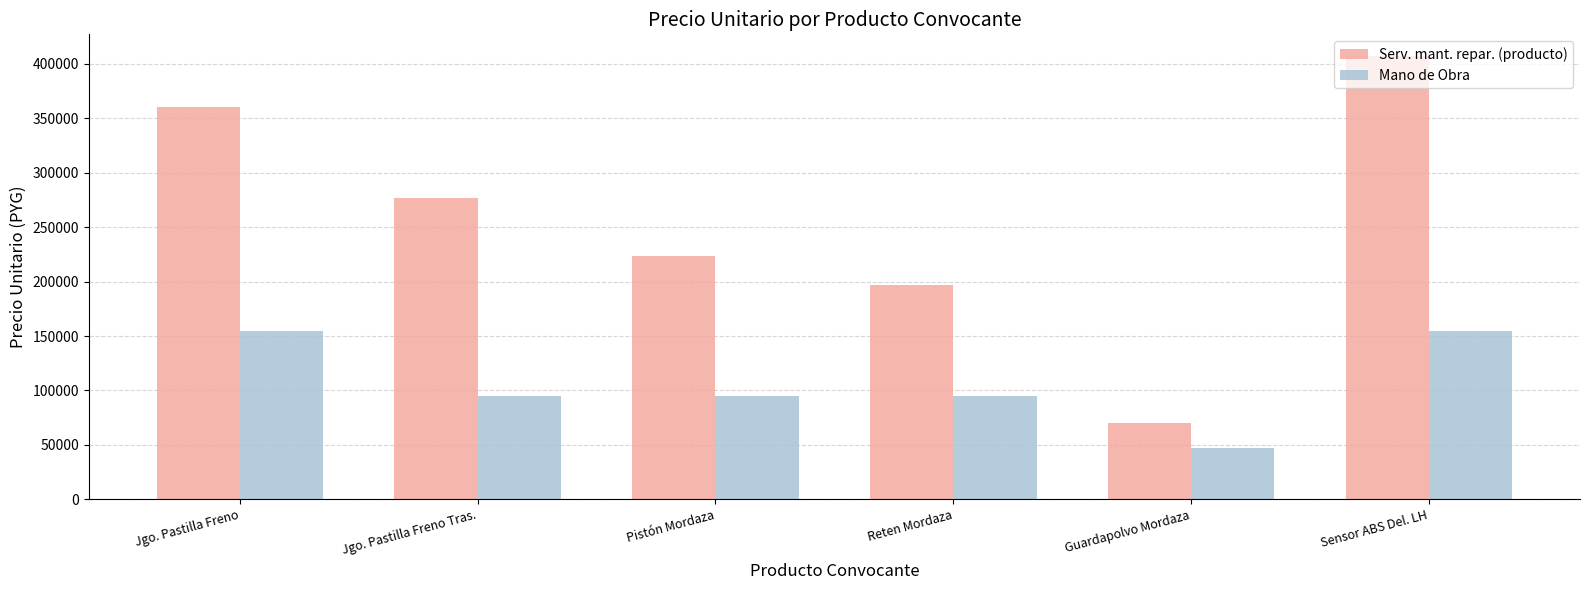

Does the chart contain stacked bars?

No